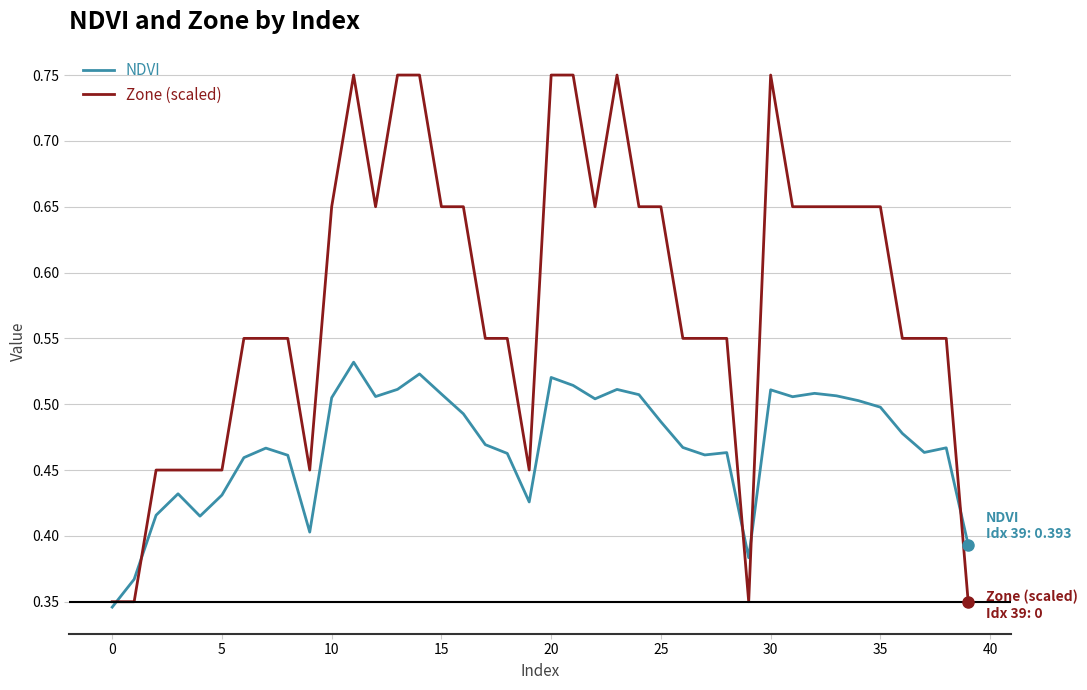

Rank the series by their average value, from lowest to highest.

NDVI, Zone (scaled)